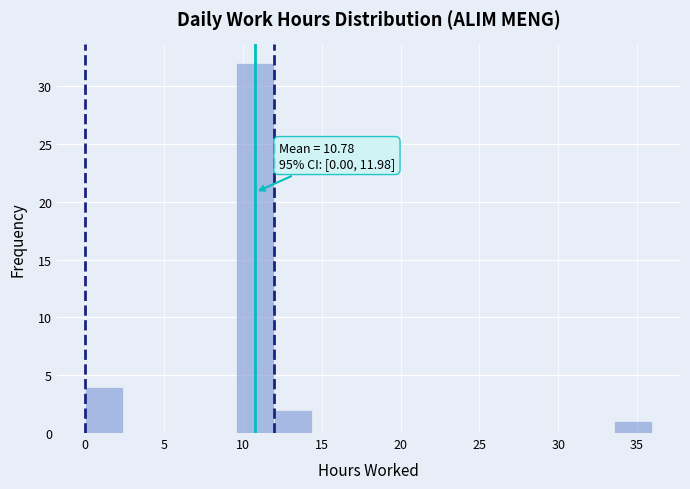

Over which range of the x-axis is the bar tallest?

9.5 to 12.0